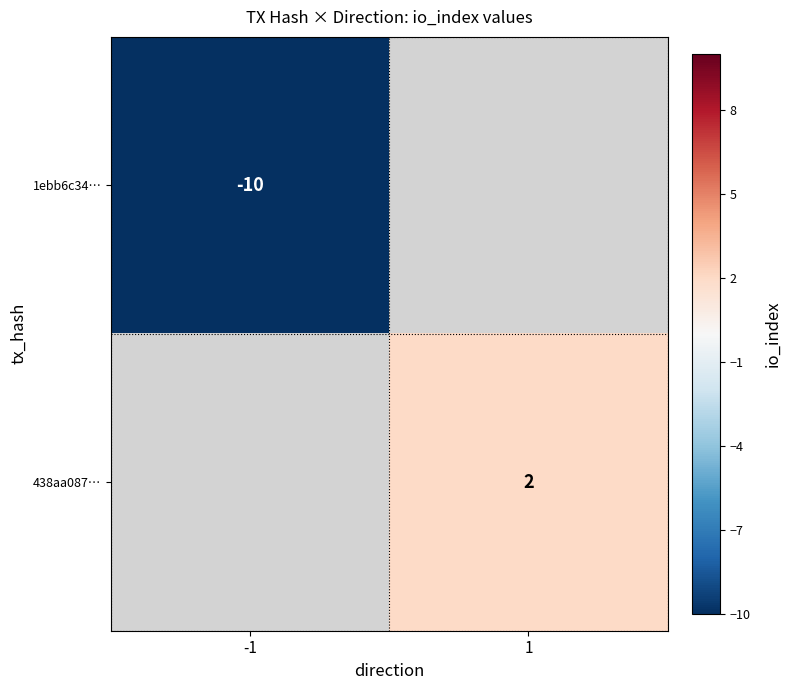

The value of 438aa087… at 1 is 3. True or false?

False